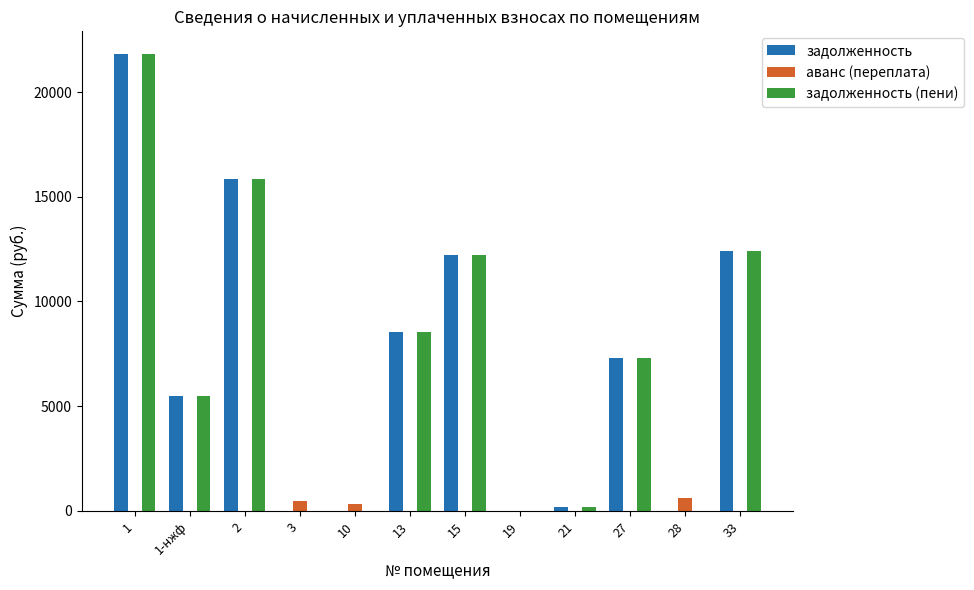

What is the total value across all series at 27?

14603.3